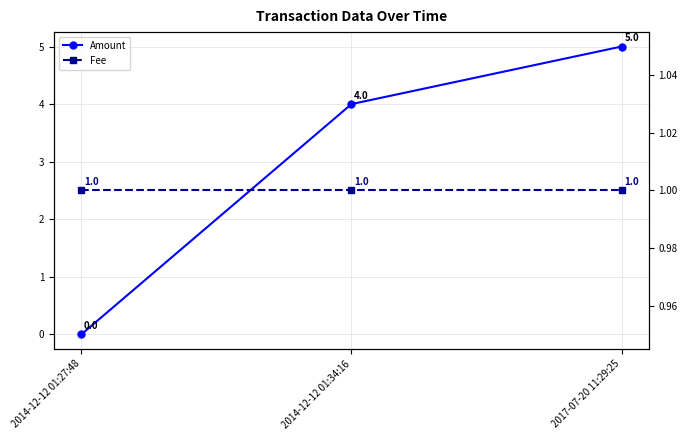

Reading left to right, extract all data points from this chart.

Amount: 0	4	5
Fee: 1	1	1